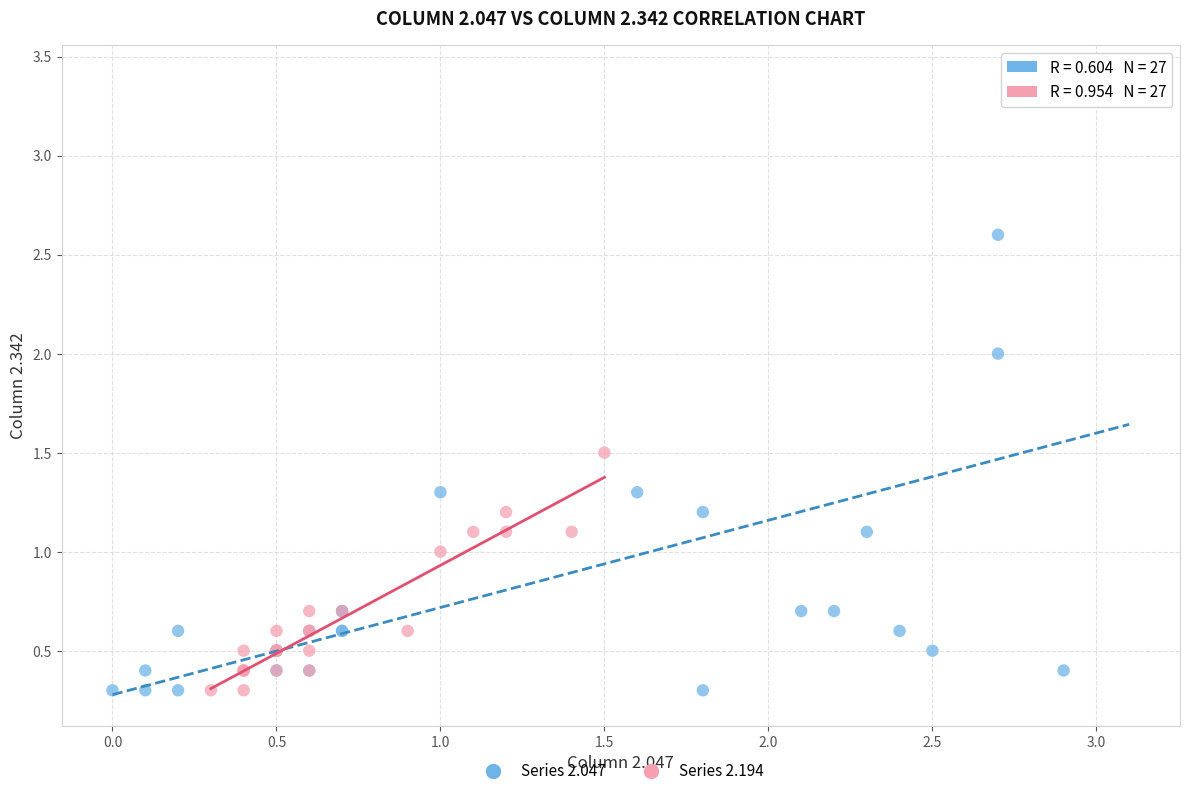

Which series has the largest Y range (max minus min)?

Series 2.047